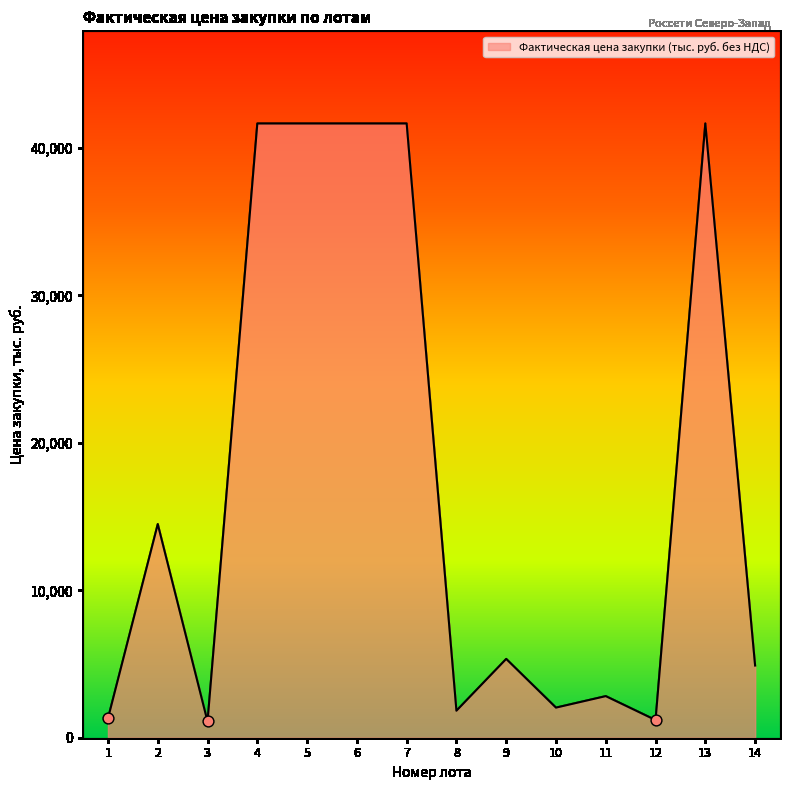

What is the change in value from 4 to 14?

-36767.7